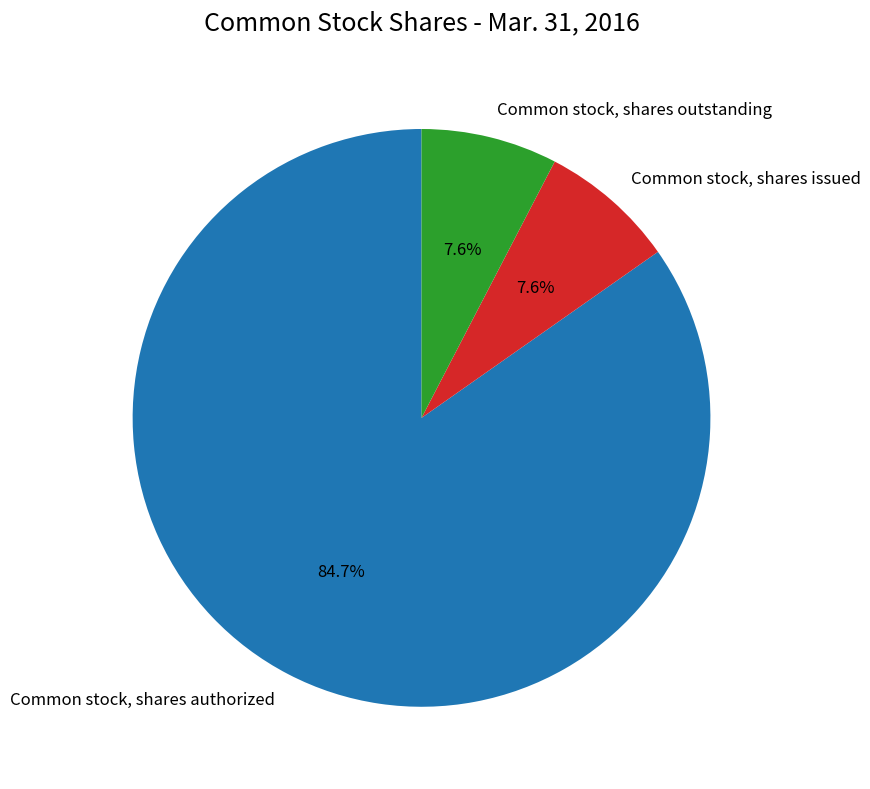

Does Common stock, shares issued represent more than half of the total?

No